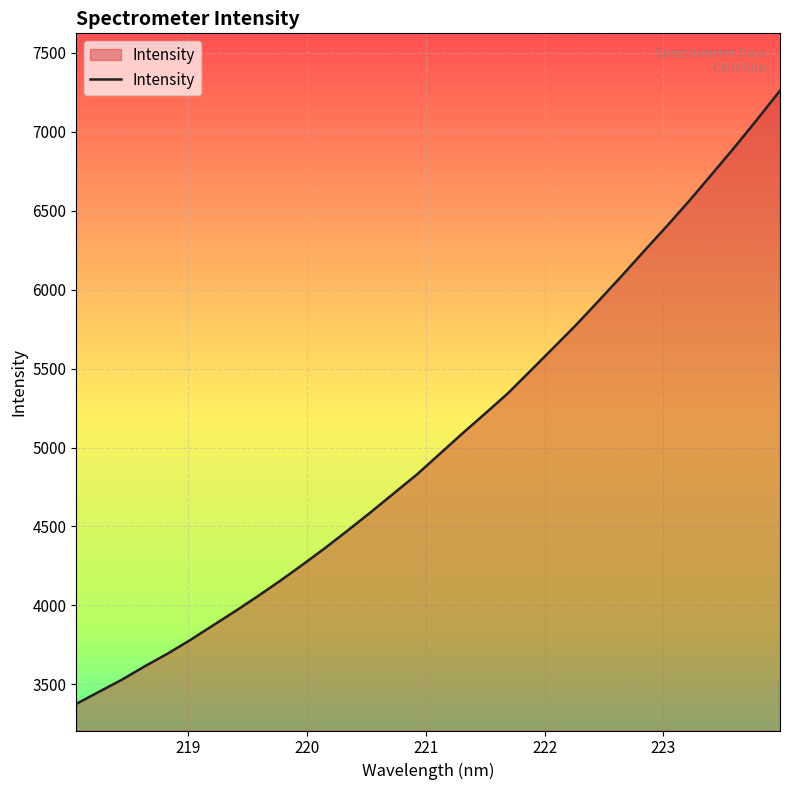

What is the difference between the maximum and minimum values?

3884.4